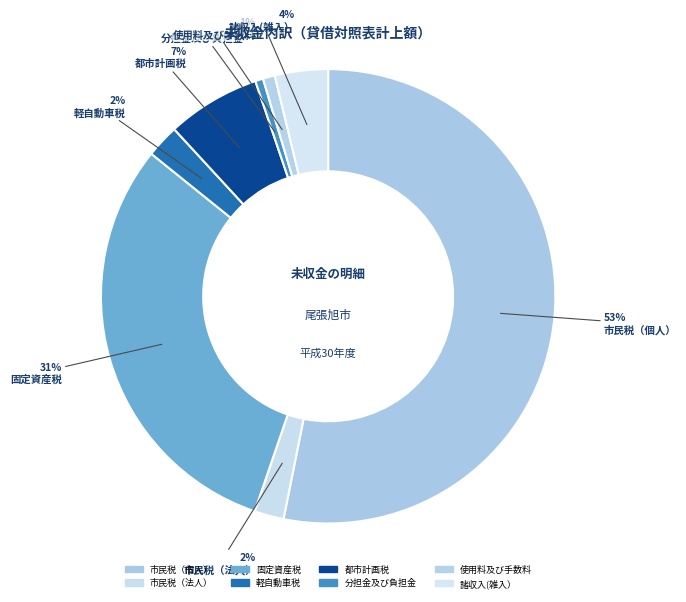

How many segments does this pie chart have?

8